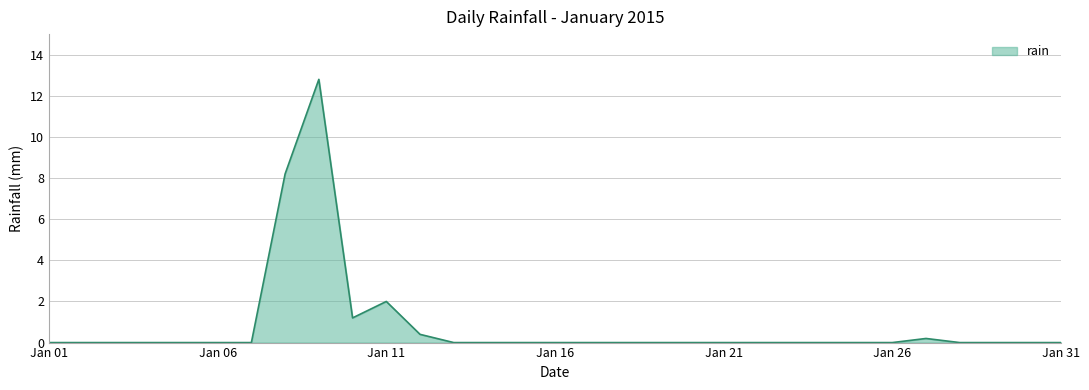

What is the maximum value shown in the chart?

12.8